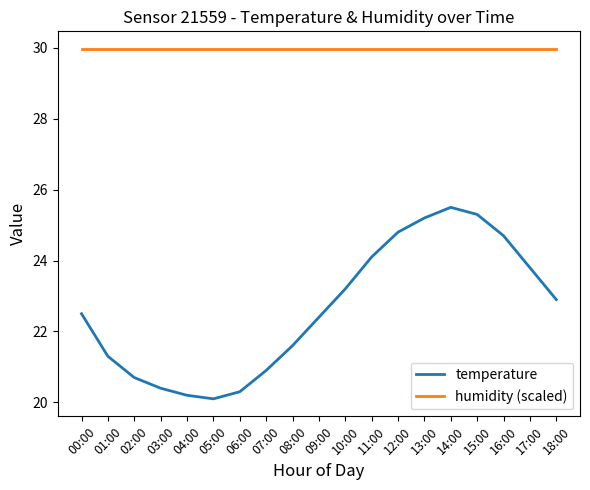

Which series has the widest spread of values?

temperature